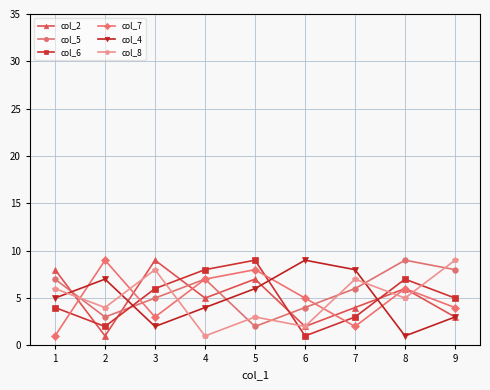

At which label is col_8 closest to 5?

8